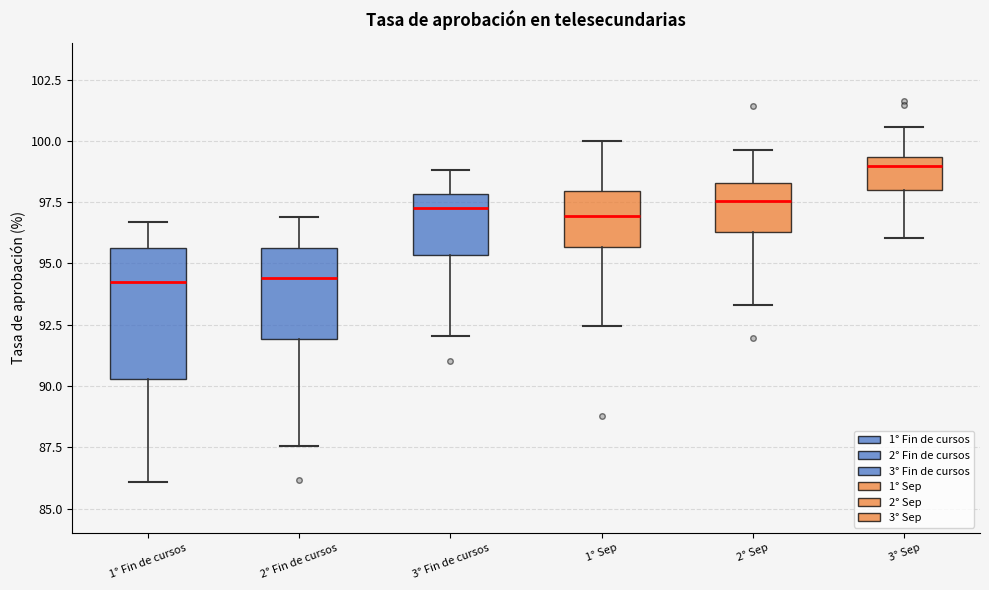

Reading left to right, transcribe this box plot: for each box, give where its median line is, the range the box spans, and where its two whiskers end, as read against the y-axis. The values are not printed on the chart, so give them approximately, as read against the axis.

1° Fin de cursos: median 94.0, box 90.5 to 95.5, whiskers 86.0 to 96.5
2° Fin de cursos: median 94.5, box 92.0 to 95.5, whiskers 87.5 to 97.0
3° Fin de cursos: median 97.5, box 95.5 to 98.0, whiskers 92.0 to 99.0
1° Sep: median 97.0, box 95.5 to 98.0, whiskers 92.5 to 100.0
2° Sep: median 97.5, box 96.5 to 98.5, whiskers 93.5 to 99.5
3° Sep: median 99.0, box 98.0 to 99.5, whiskers 96.0 to 100.5